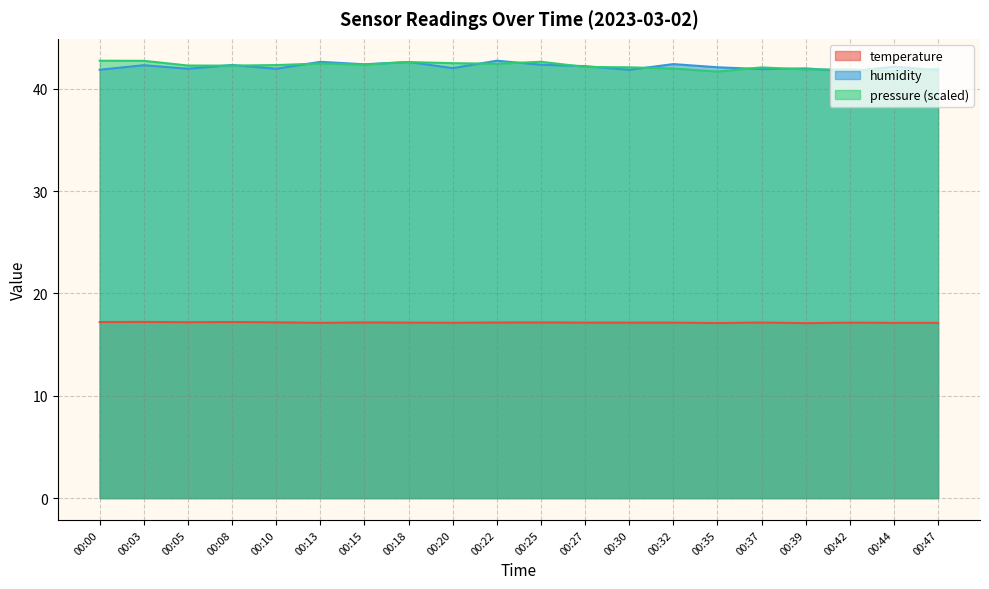

At which category is the sum across all series the highest?

00:22